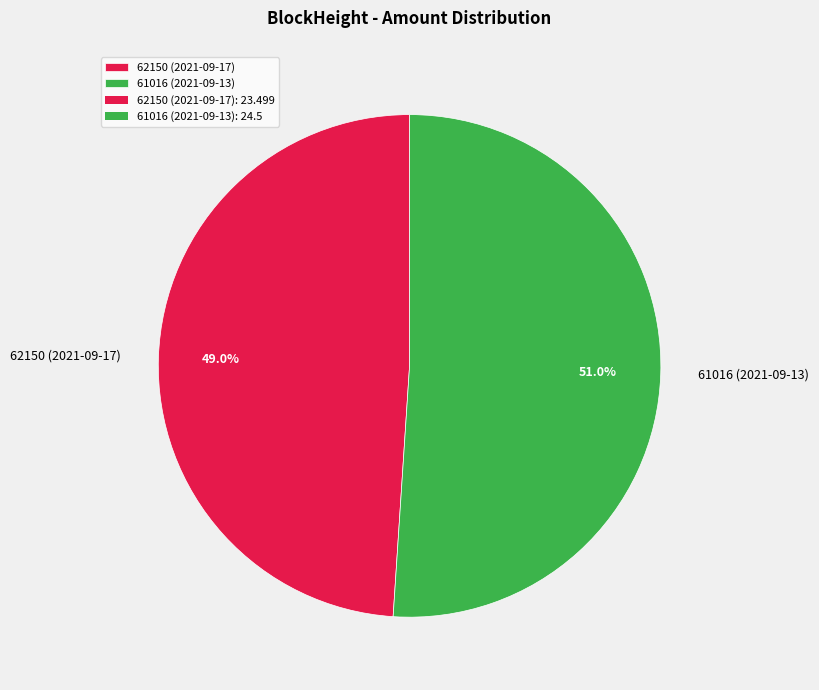

To the nearest percent, what is the difference between the 61016 and 62150 slice percentages?

2%